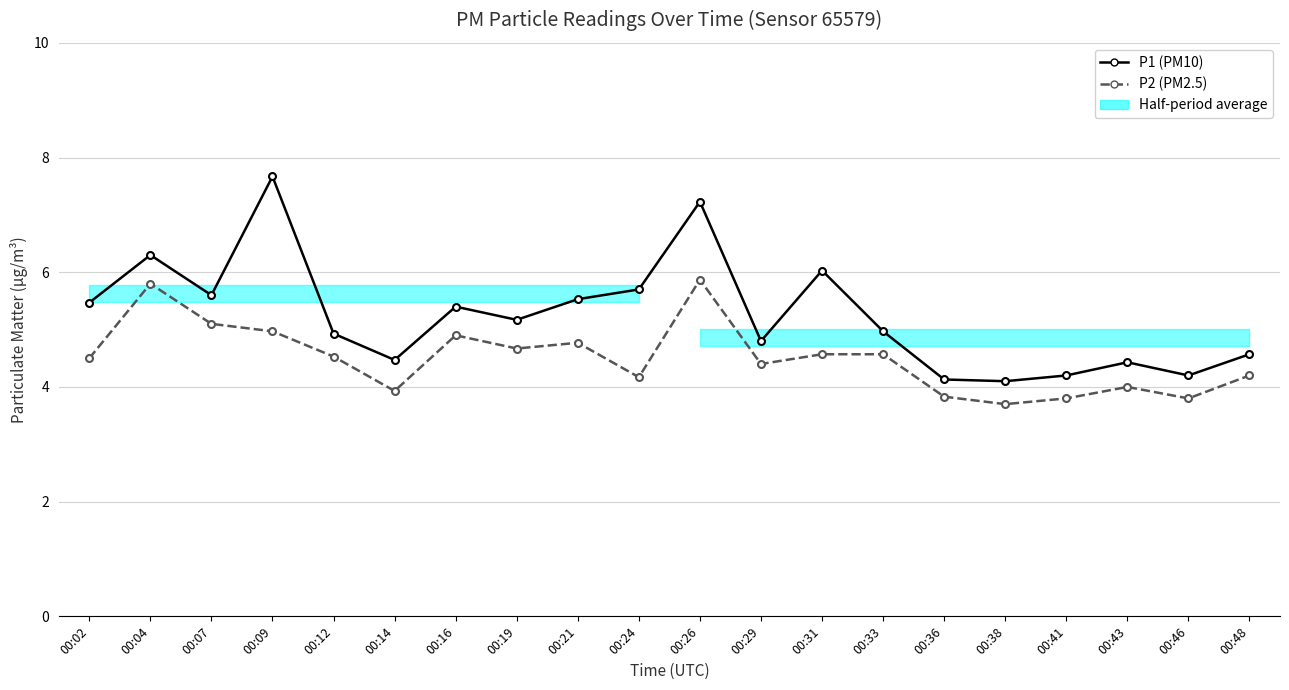

What value does the P2 (PM2.5) series have at 00:46?

3.8